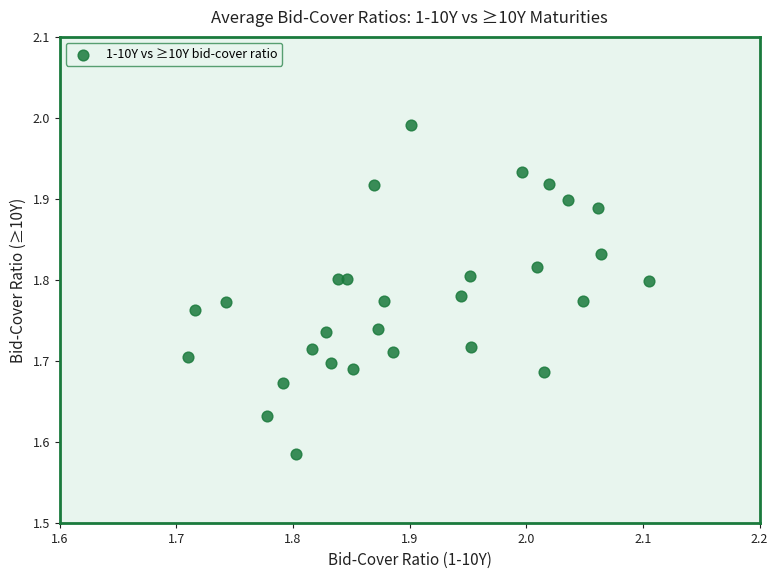

What is the range of X values (max minus min)?

0.4